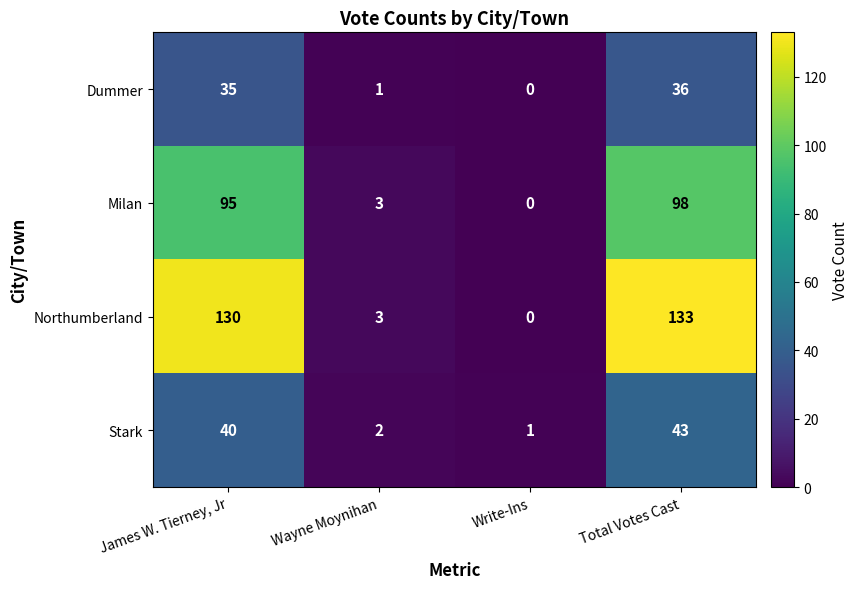

Which category has the highest value across all series?

Total Votes Cast